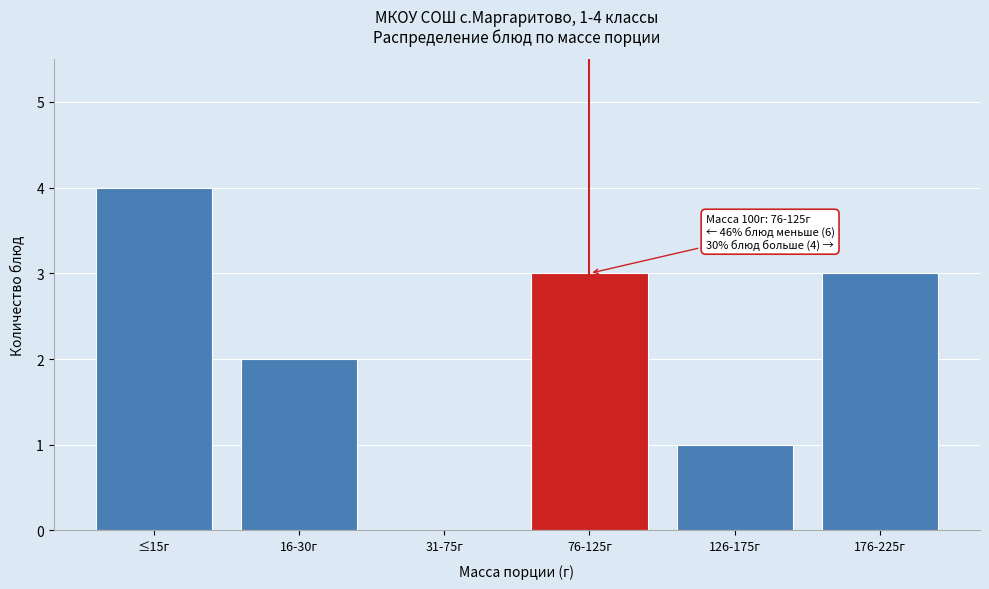

Reading right to left, transcribe all the data shown in this chart.

176-225г=3	126-175г=1	76-125г=3	31-75г=0	16-30г=2	≤15г=4